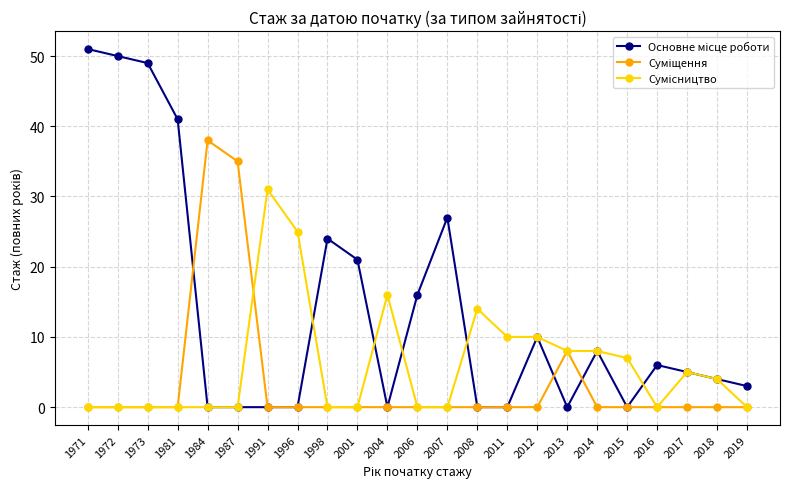

What is the maximum value shown in the chart?

51